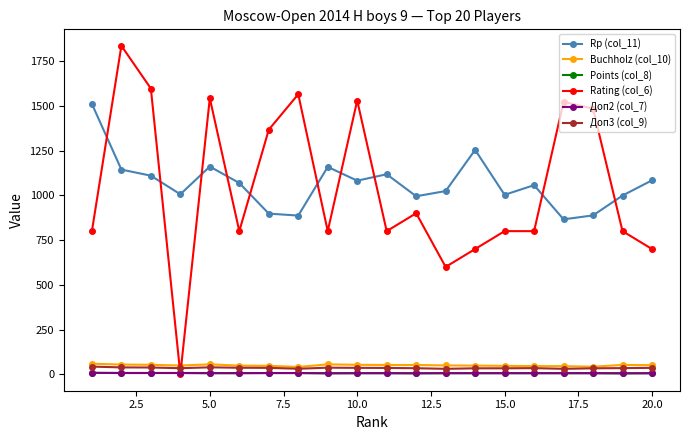

At how many categories does at least one series exceed 1580?

2